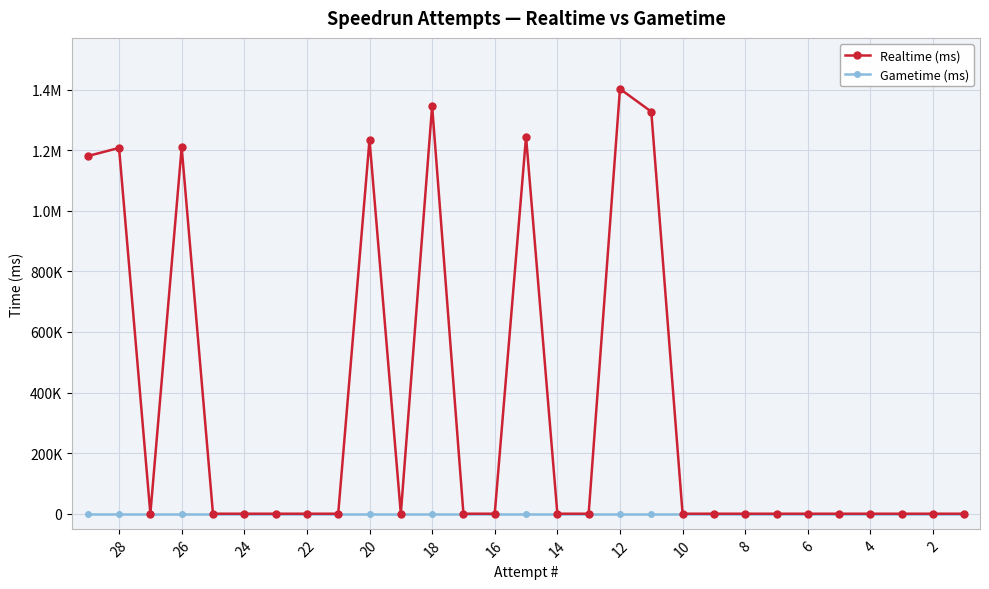

Is this an area chart (filled region under the line)?

No